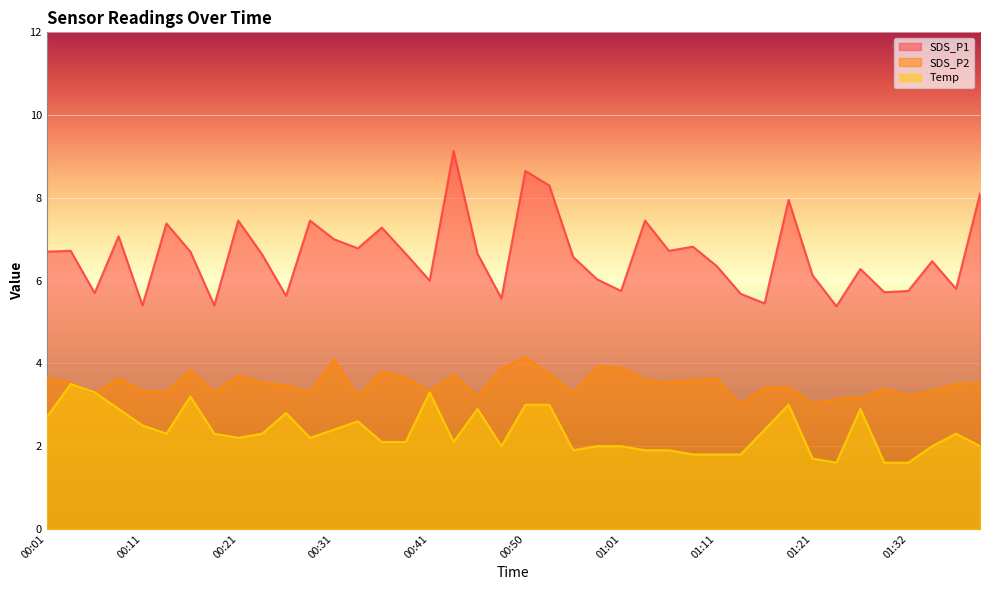

True or false: SDS_P2 and SDS_P1 cross at least once.

False